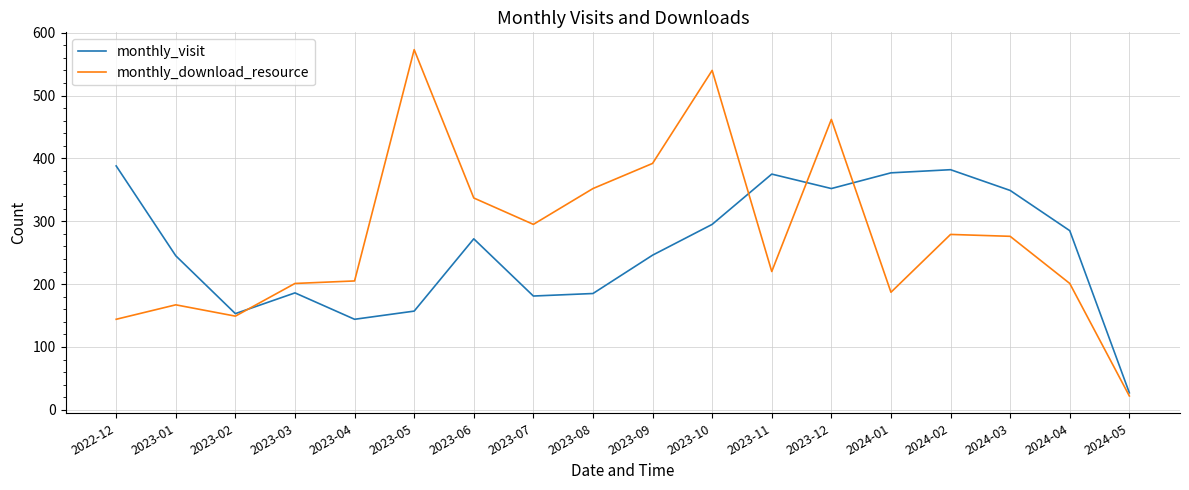

What is the maximum value shown in the chart?

573